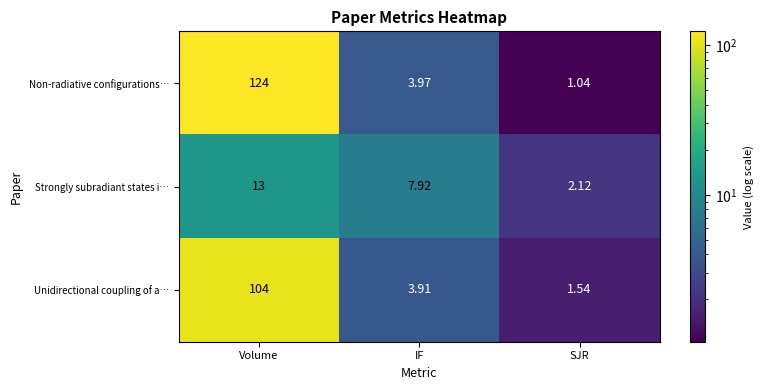

At which category is the sum across all series the highest?

Volume